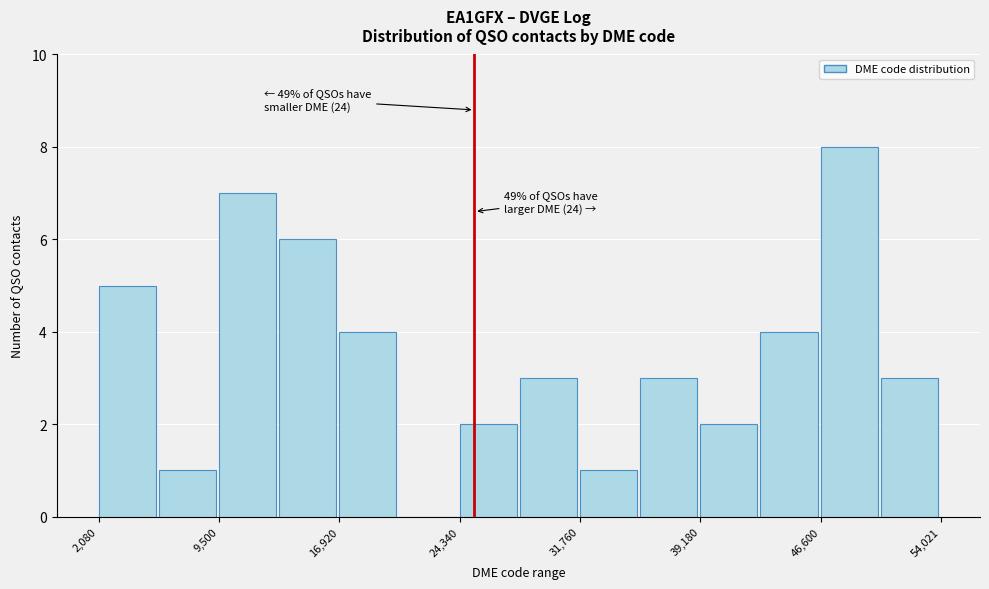

Around what value on the x-axis is the tallest bar? Give the approximate position of its centre, as read against the axis.

48000